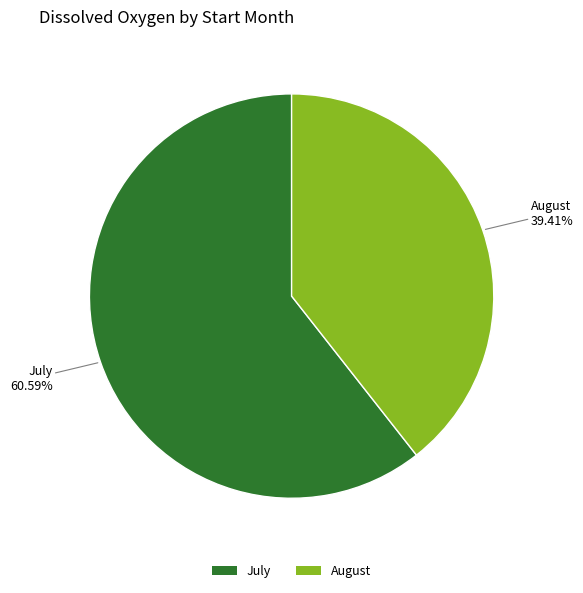

Is there a majority slice in this chart?

Yes